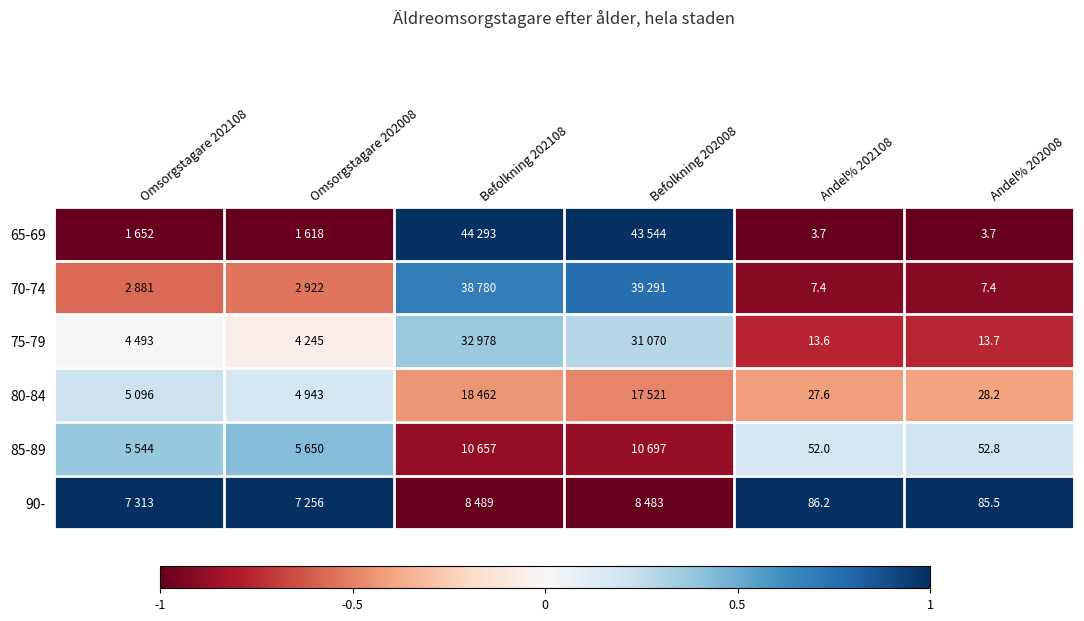

At how many categories does at least one series exceed 0?

6